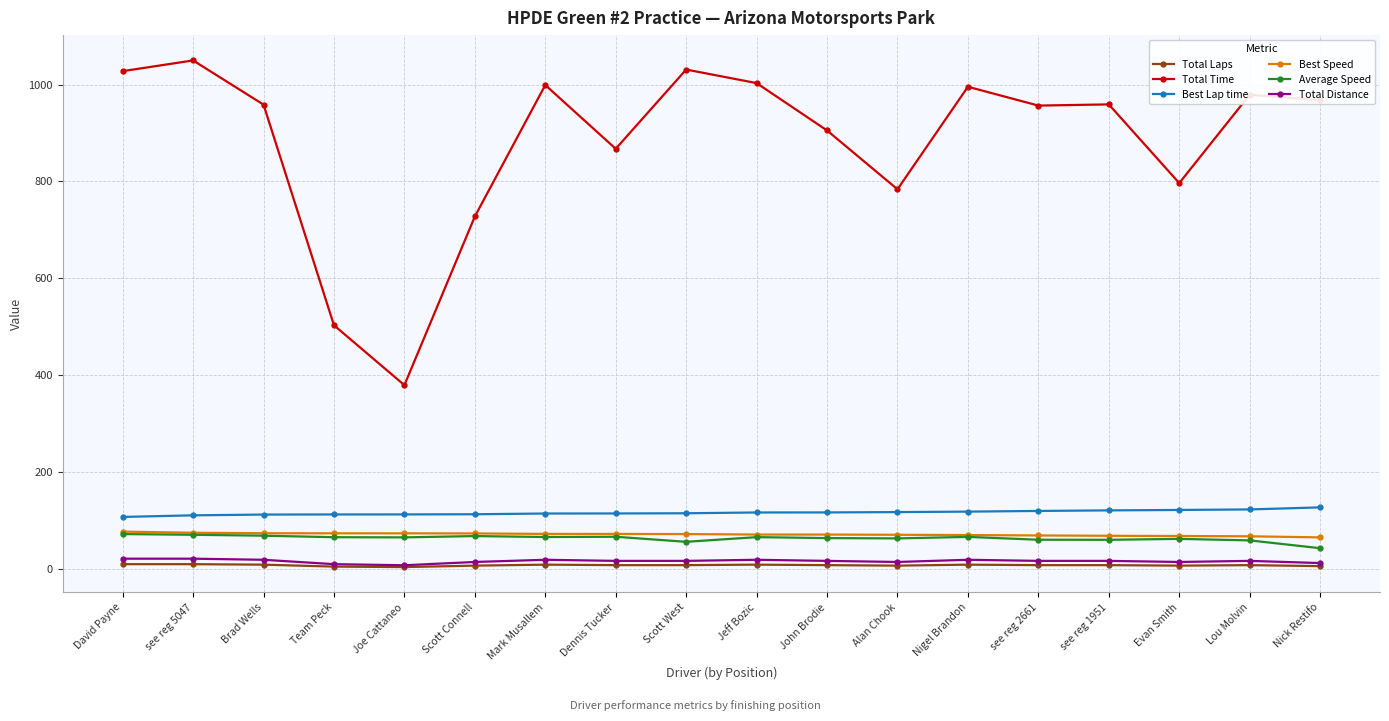

The value of Total Laps at Team Peck is 4.0. True or false?

True